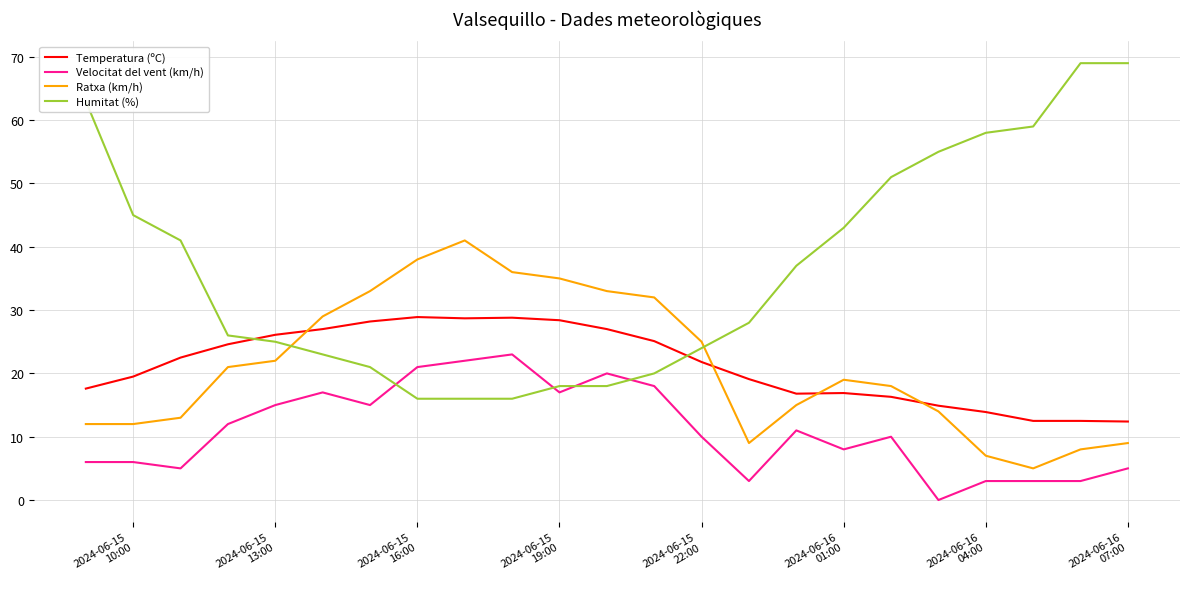

Rank the series by their maximum value, from highest to lowest.

Humitat (%), Ratxa (km/h), Temperatura (ºC), Velocitat del vent (km/h)